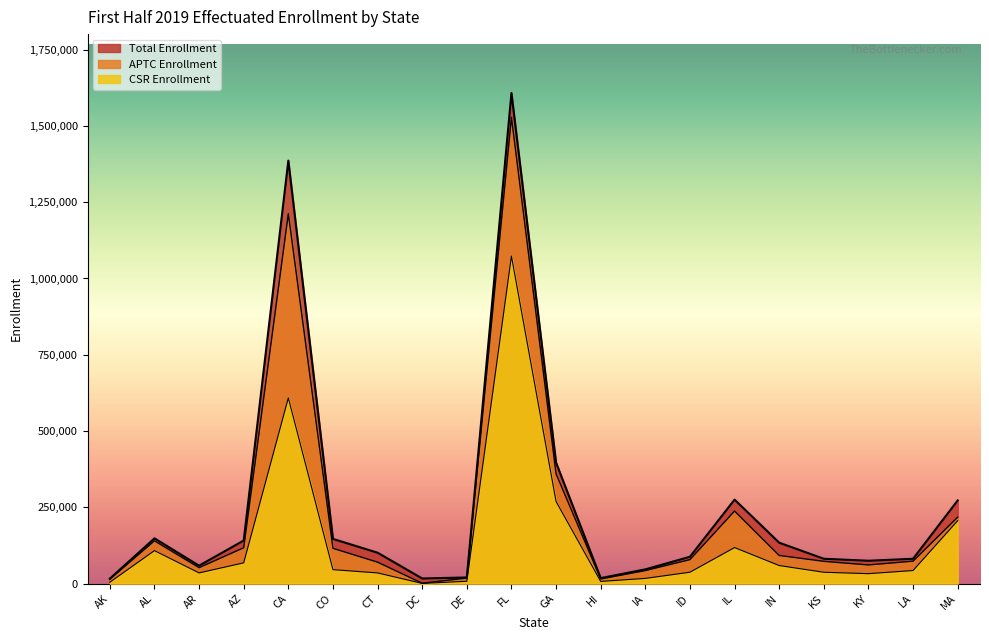

Does the chart display data point markers on the line(s)?

No